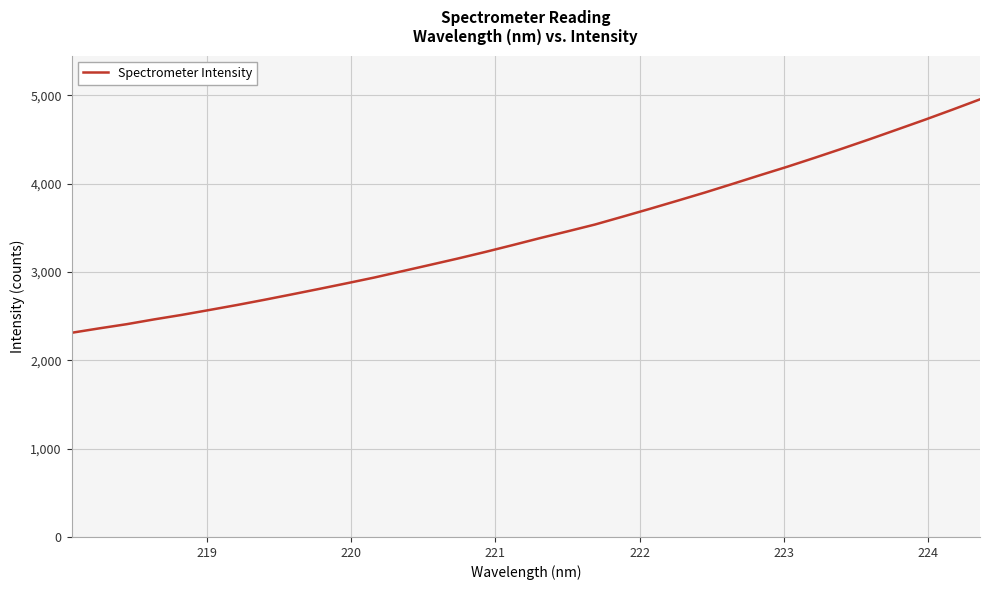

What is the greatest value displayed?

4955.7